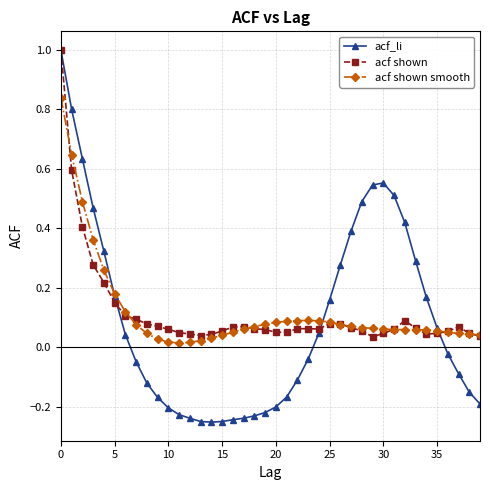

Which series has the largest range (max minus min)?

acf_li